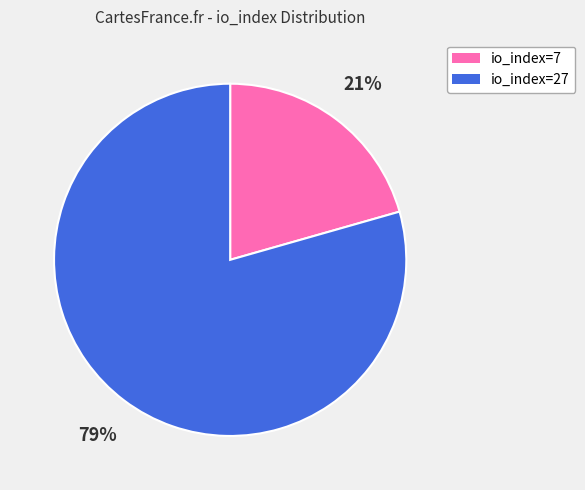

Is there a majority slice in this chart?

Yes